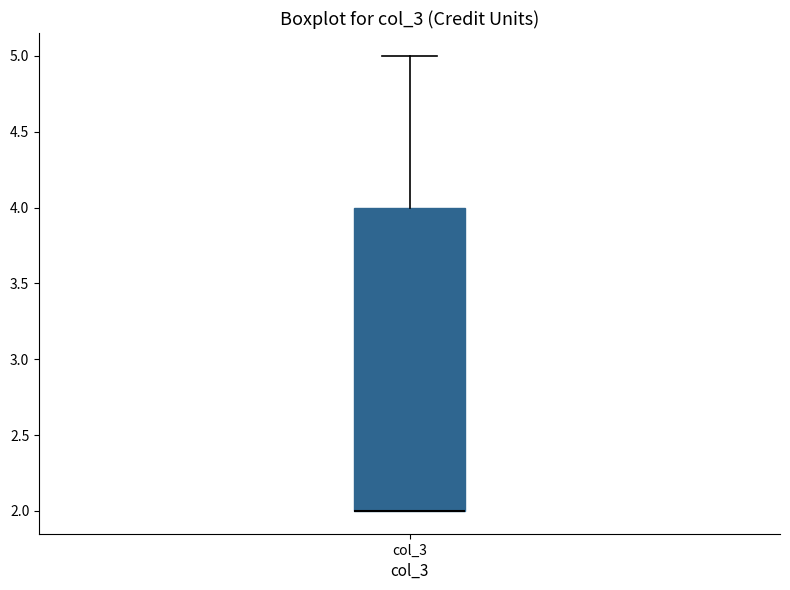

Transcribe this box plot: give where the median line is, the range the box spans, and where the two whiskers end, as read against the y-axis. The values are not printed on the chart, so give them approximately, as read against the axis.

median 2 (drawn on the box's lower edge), box 2 to 4, whiskers 2 to 5